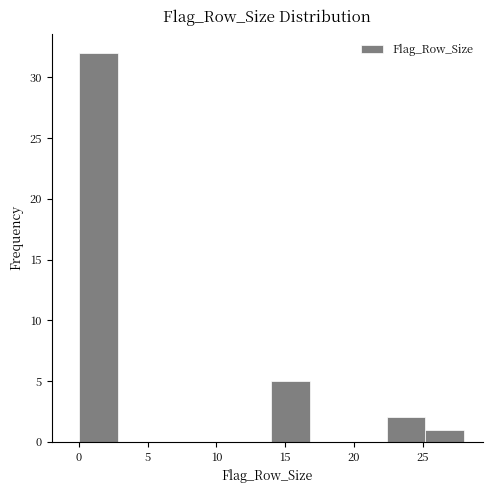

Which range on the x-axis has the tallest bar?

0.0 to 2.8